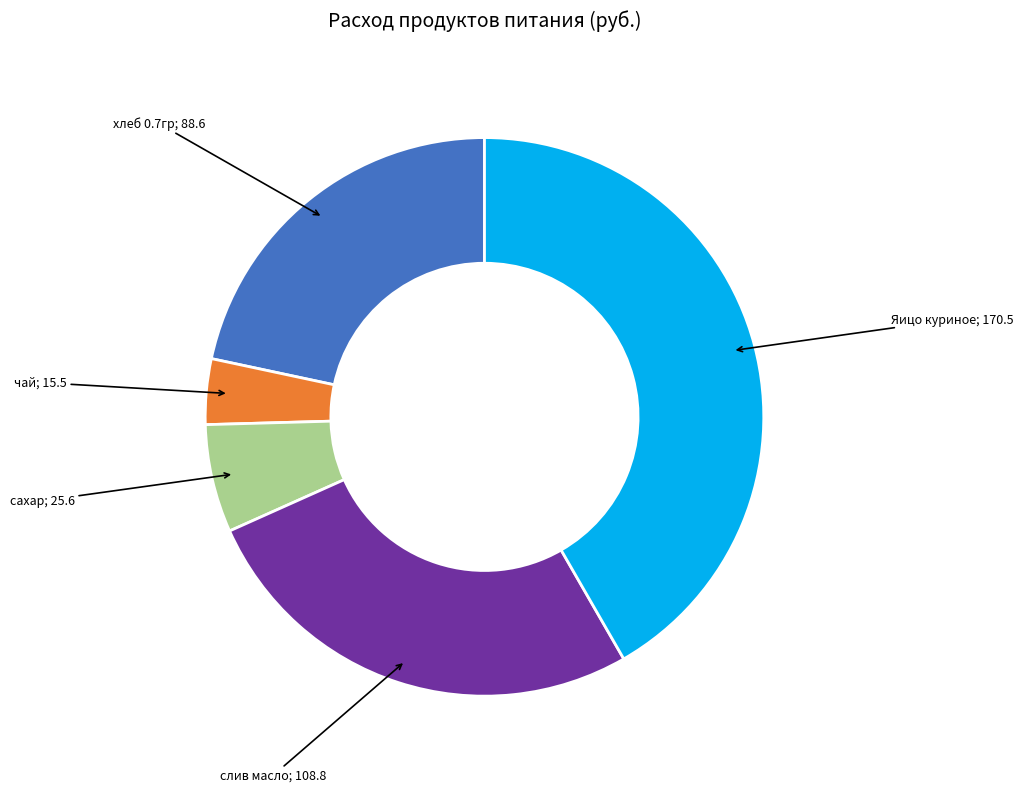

Is there any slice that represents more than half of the pie?

No